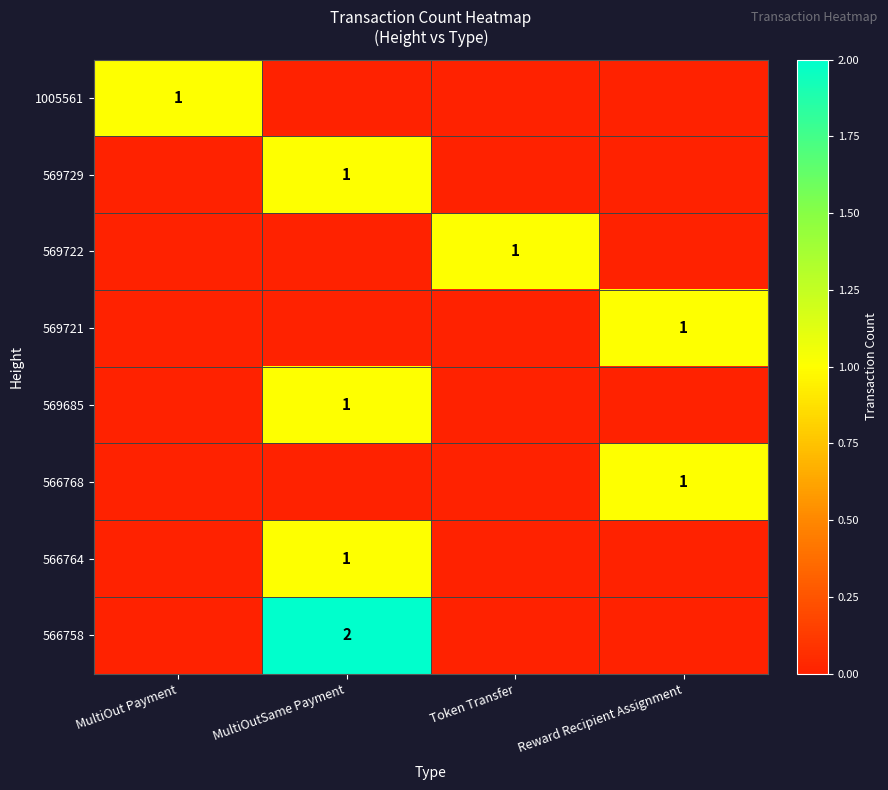

True or false: 1005561 has a value of 1 at MultiOut Payment.

True